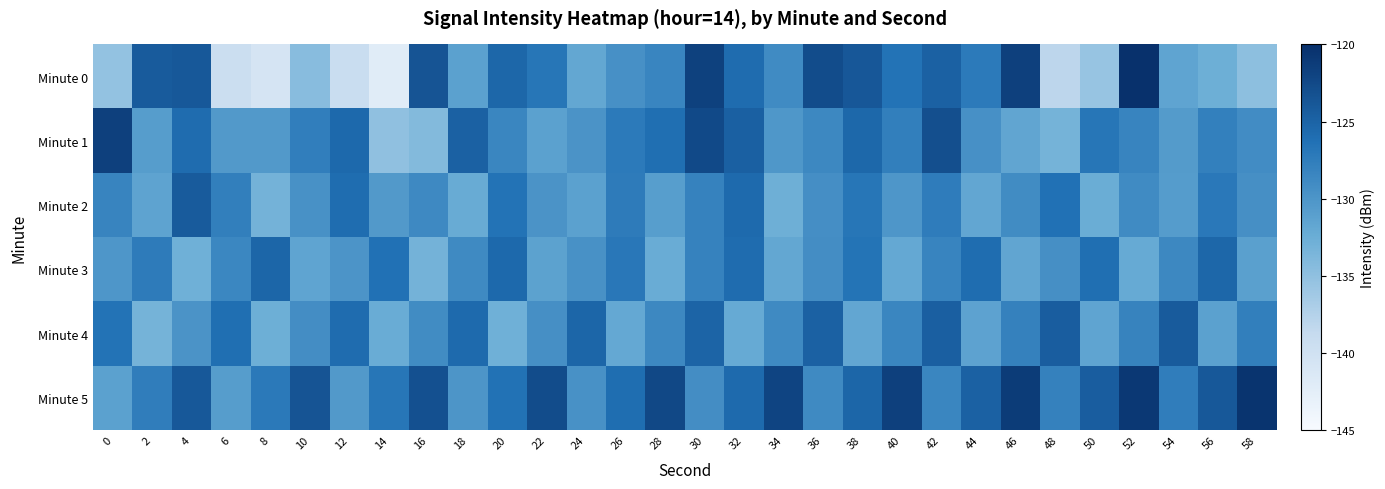

Which has a higher value, 18 or 50?

18